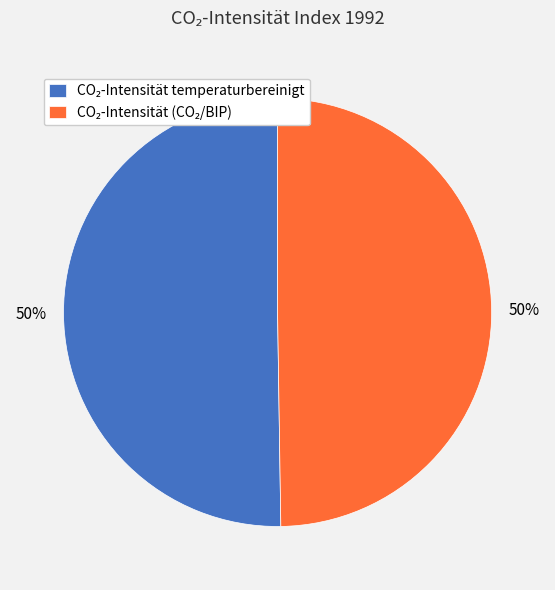

To the nearest percent, what is the average slice percentage?

50%